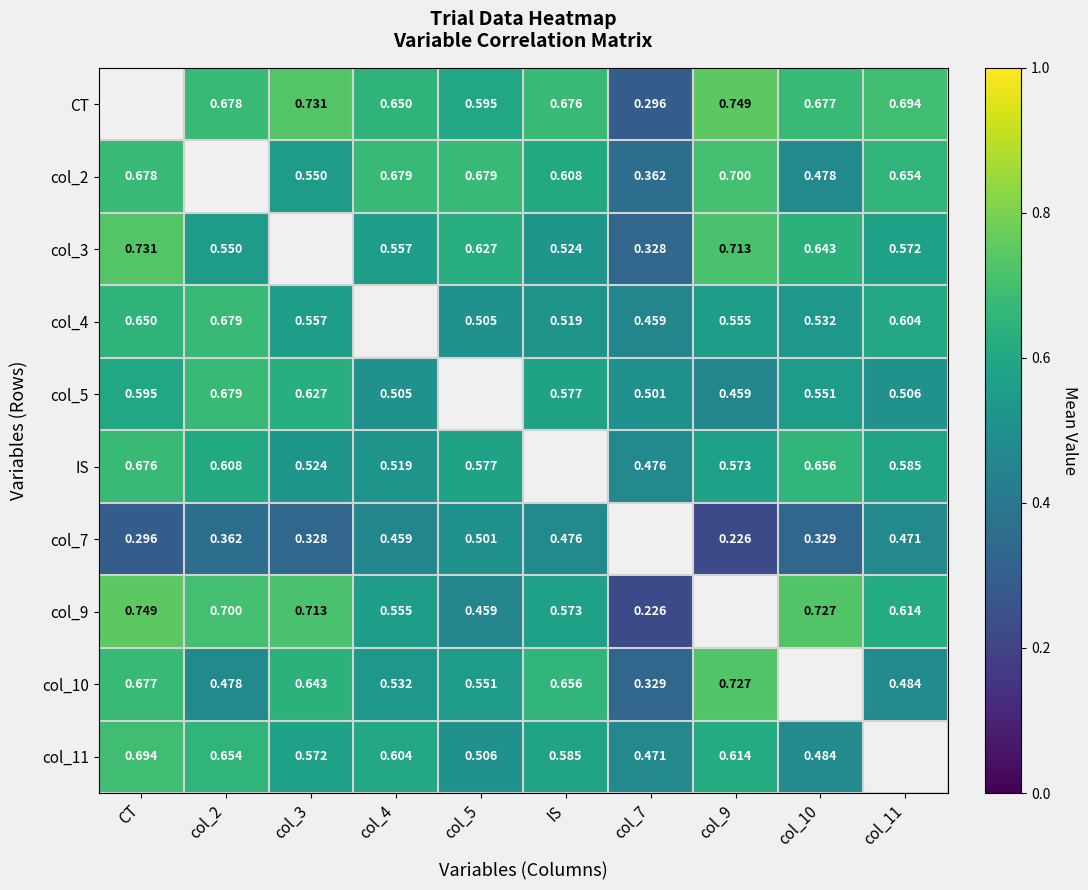

What is the smallest value displayed?

0.2